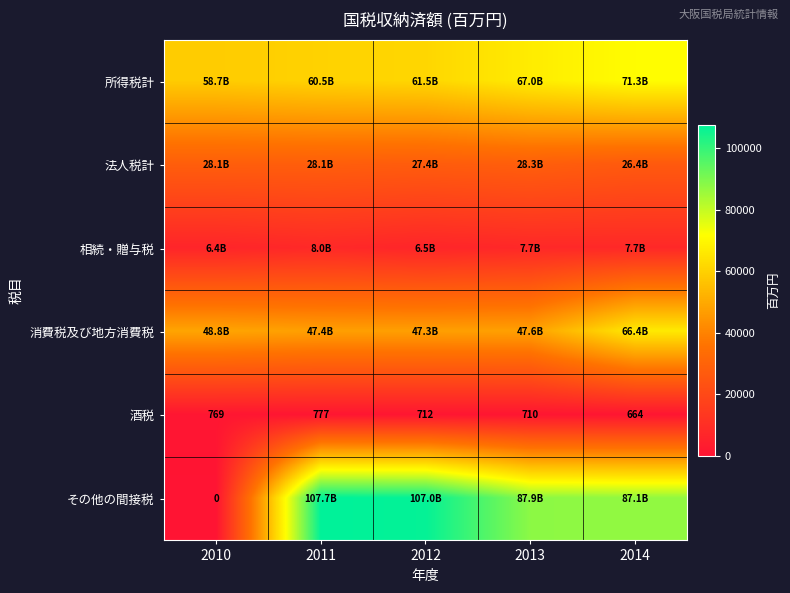

Is the value of その他の間接税 at 2010 greater than the value of 酒税 at 2014?

No